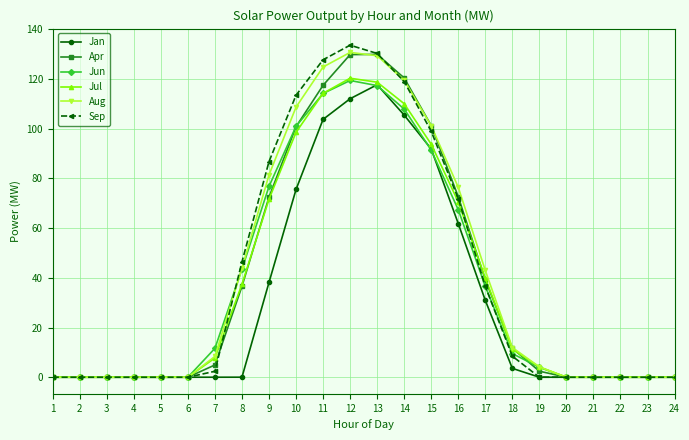

What is the spread (max minus min) of values at 10?

37.9